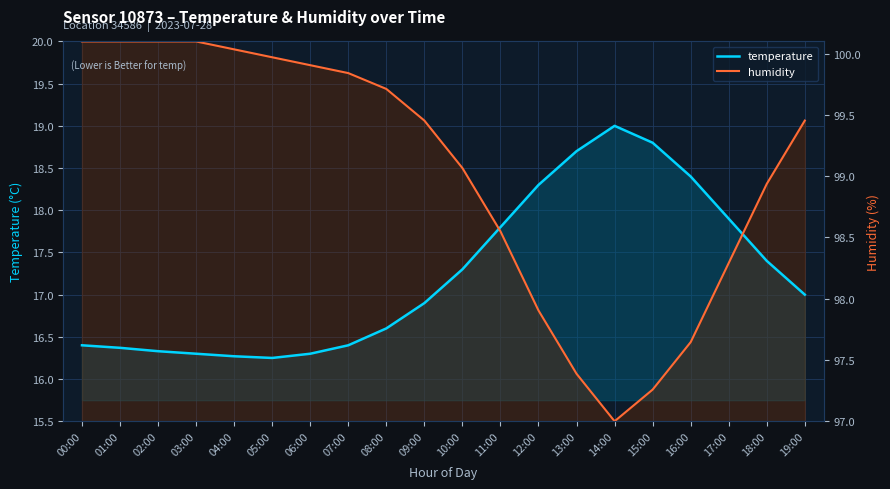

True or false: humidity and temperature intersect in this chart.

True